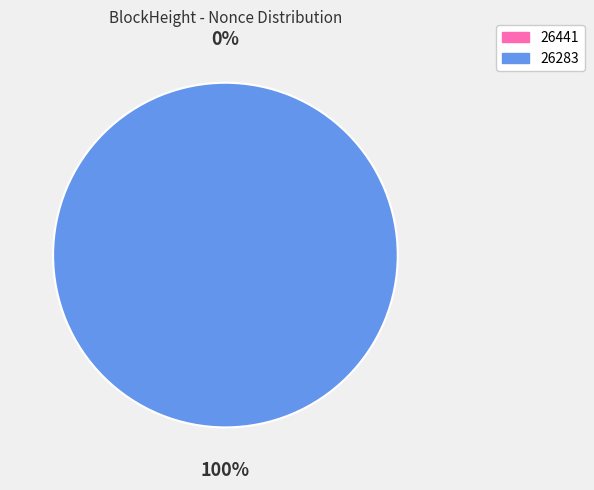

Which category has the biggest portion of the pie?

26283